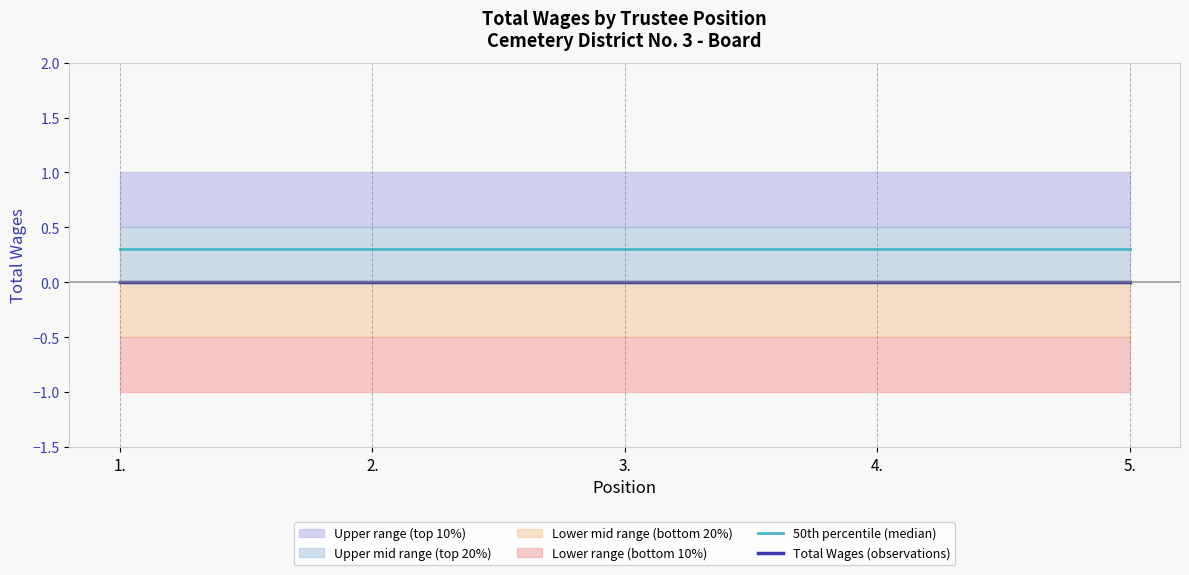

What is the total value across all series at 5.?

0.3